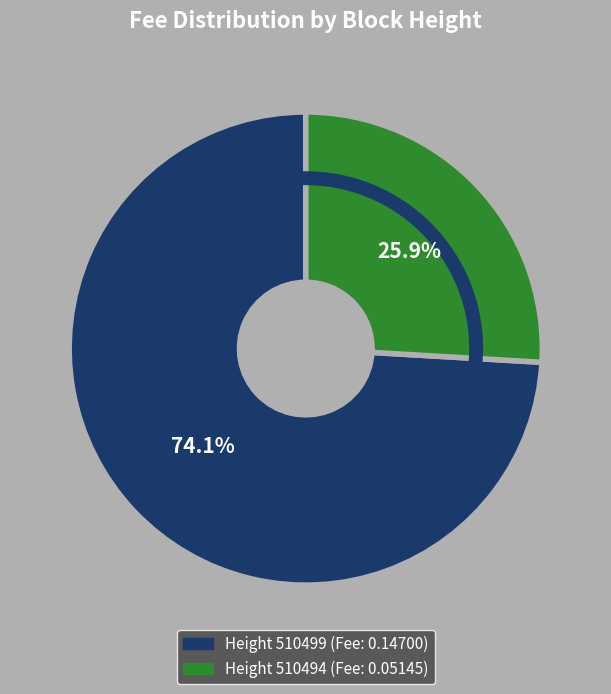

Does any single category account for the majority?

Yes